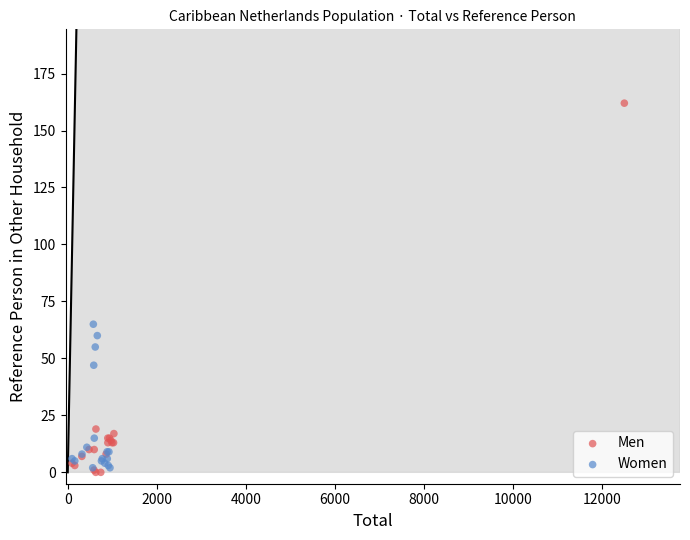

Which series has the widest spread of Y values?

Men